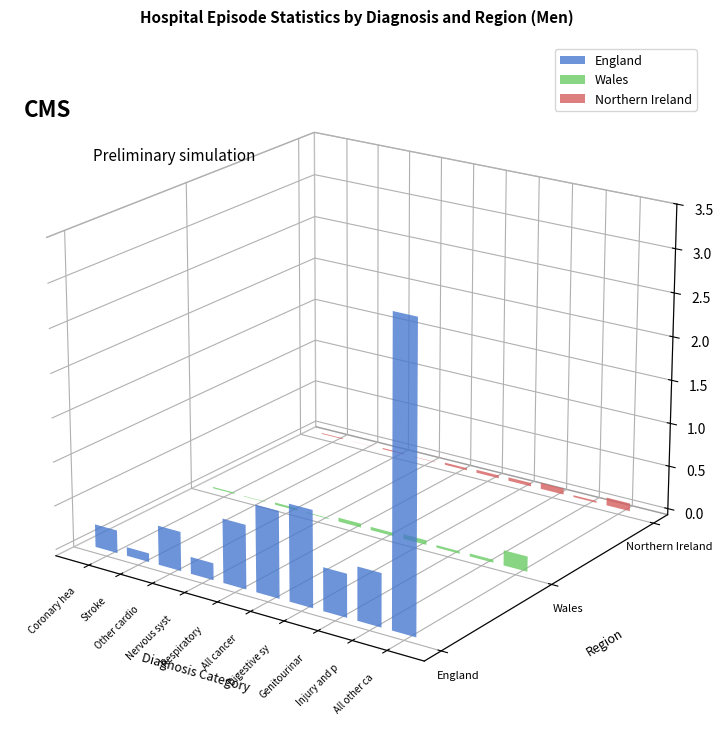

How many distinct data groups are displayed?

3